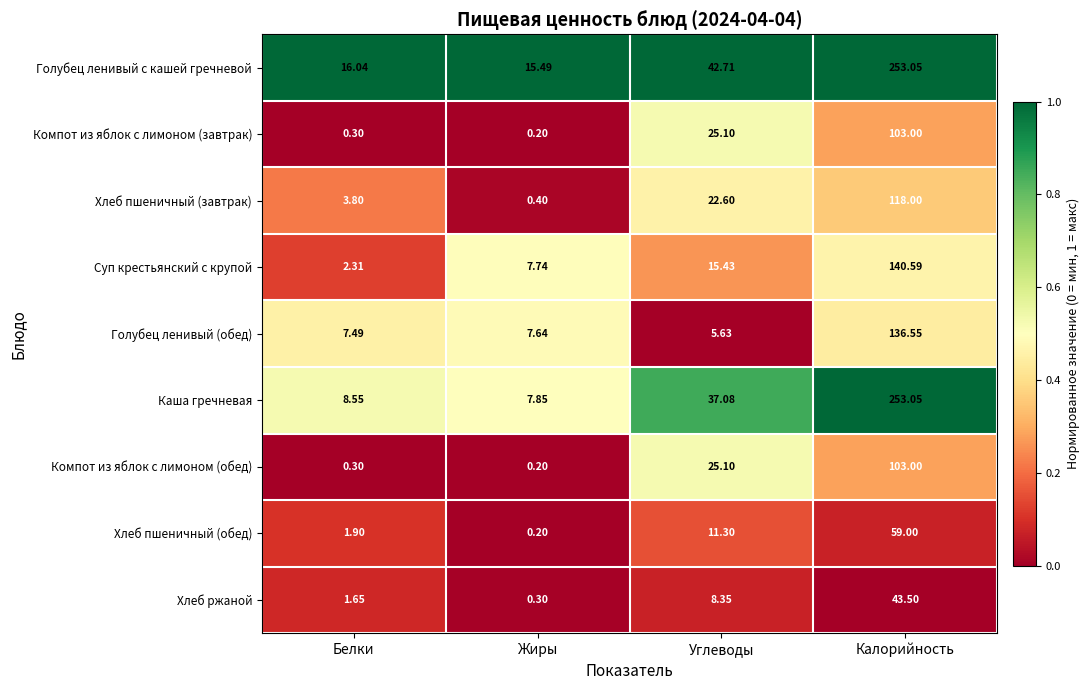

Which series has the widest spread of values?

Каша гречневая